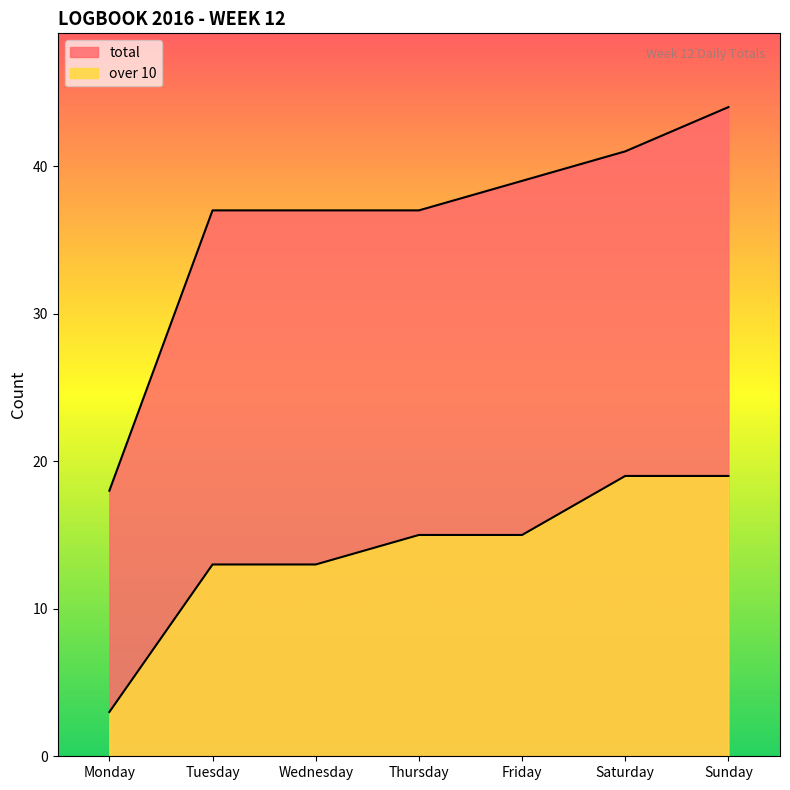

Count the over 10 values in the range 13 to 19.

6